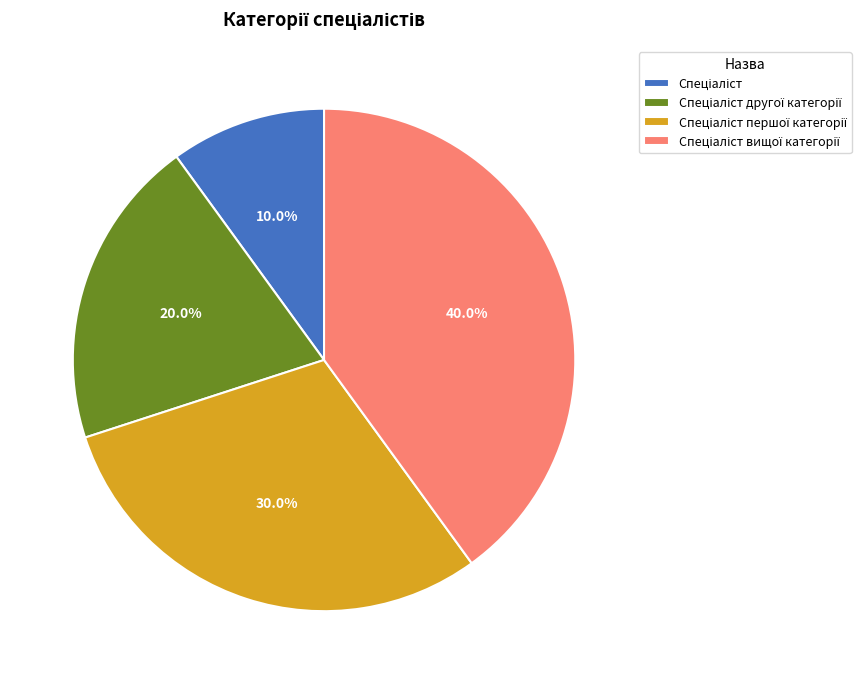

How many slices are in this pie chart?

4